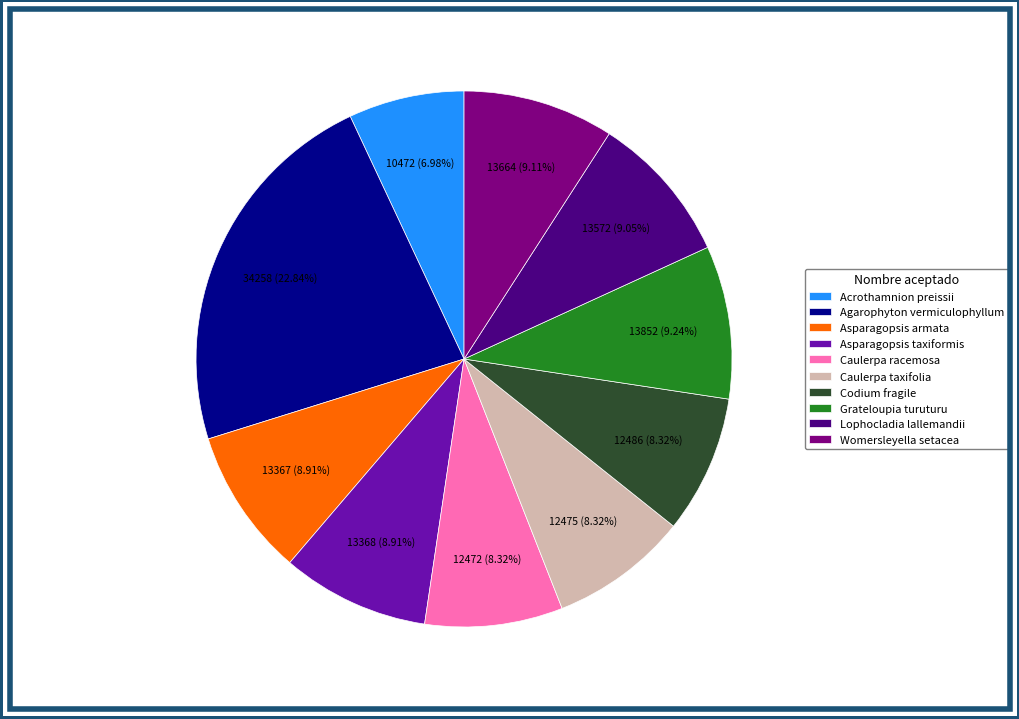

What is the total percentage of Asparagopsis armata and Caulerpa taxifolia?

17.2%